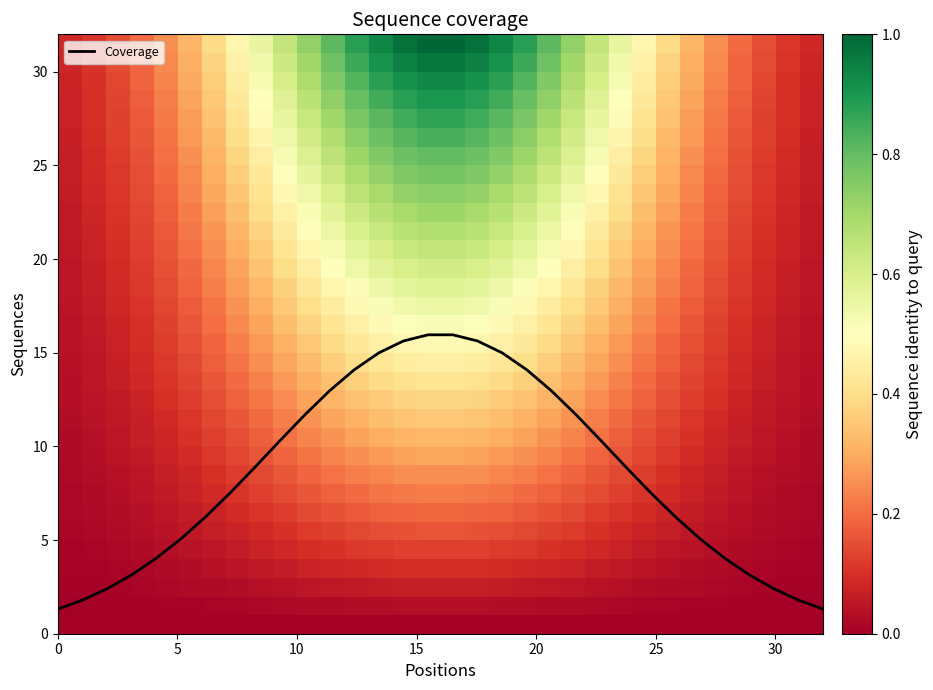

What is the minimum value for Coverage?

1.3